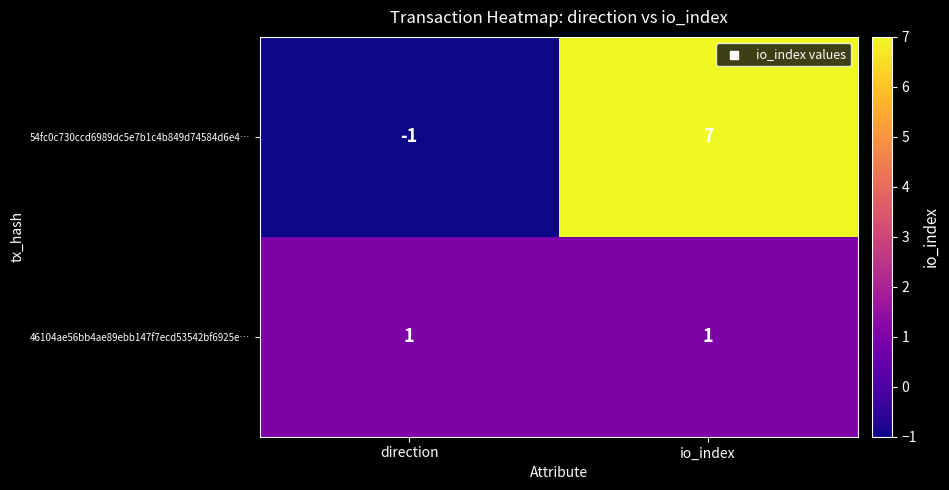

What is the spread (max minus min) of values at direction?

2